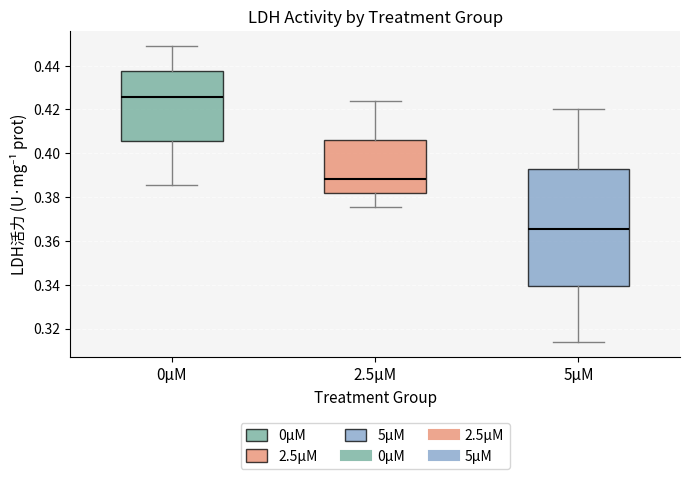

Comparing the boxes themselves (not the whiskers), which one is the tallest?

5μM